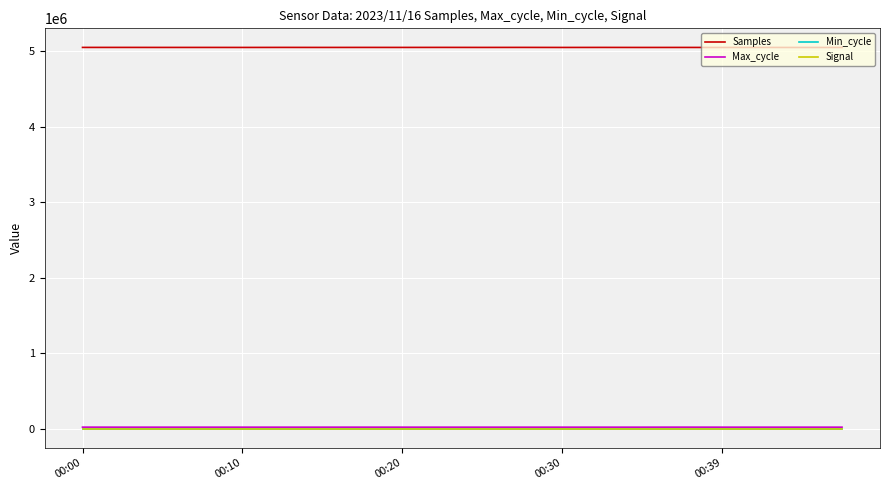

Which series has the widest spread of values?

Samples